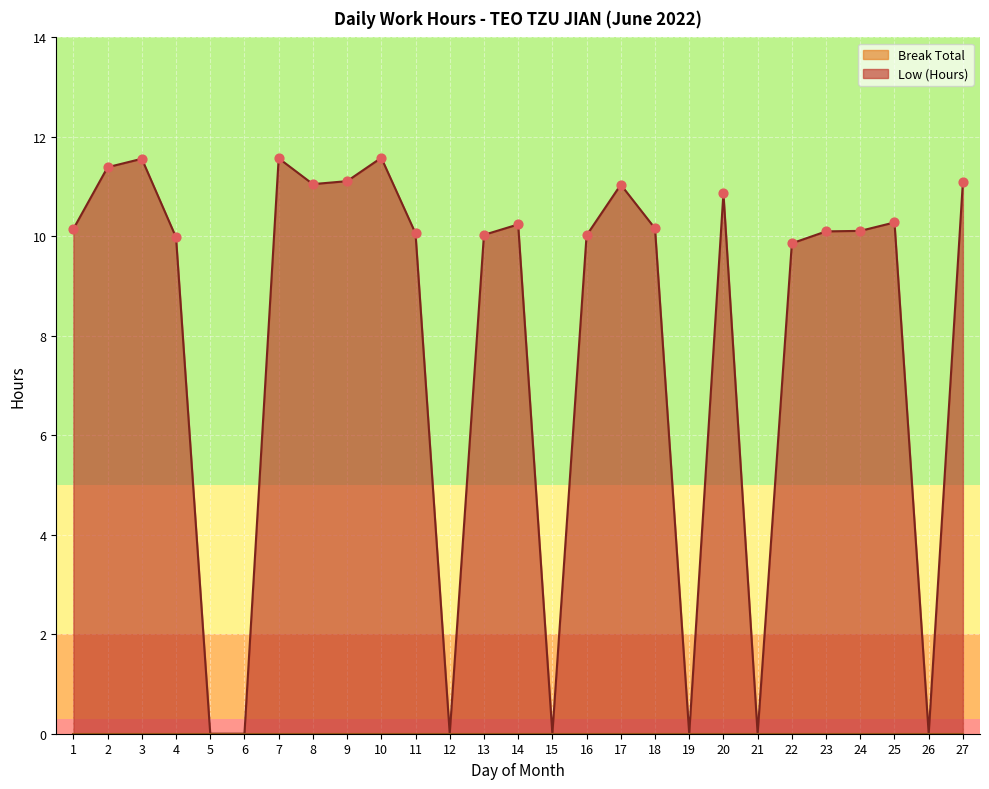

Between 2 and 26, which is larger?

2